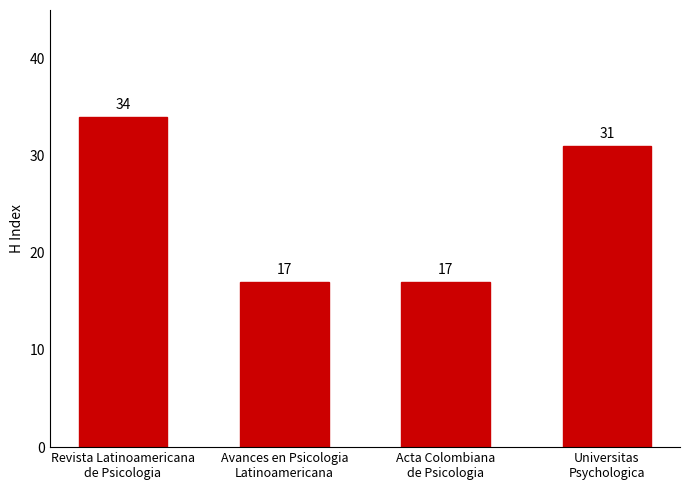

What is the value of the 3rd bar from the left?

17